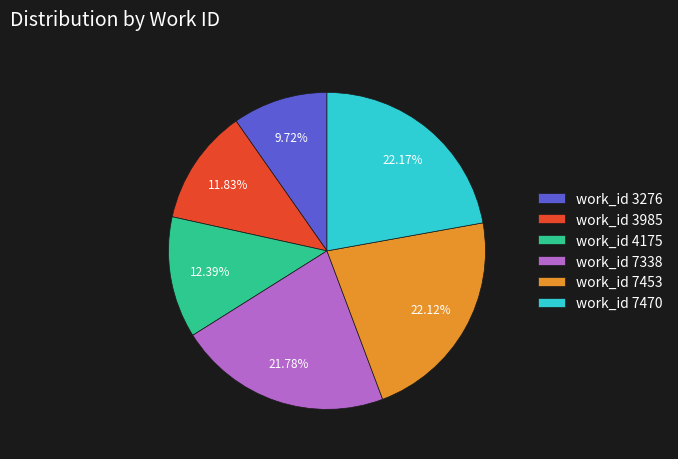

Combined, what portion of the pie is work_id 7453 and work_id 7470?

44.3%